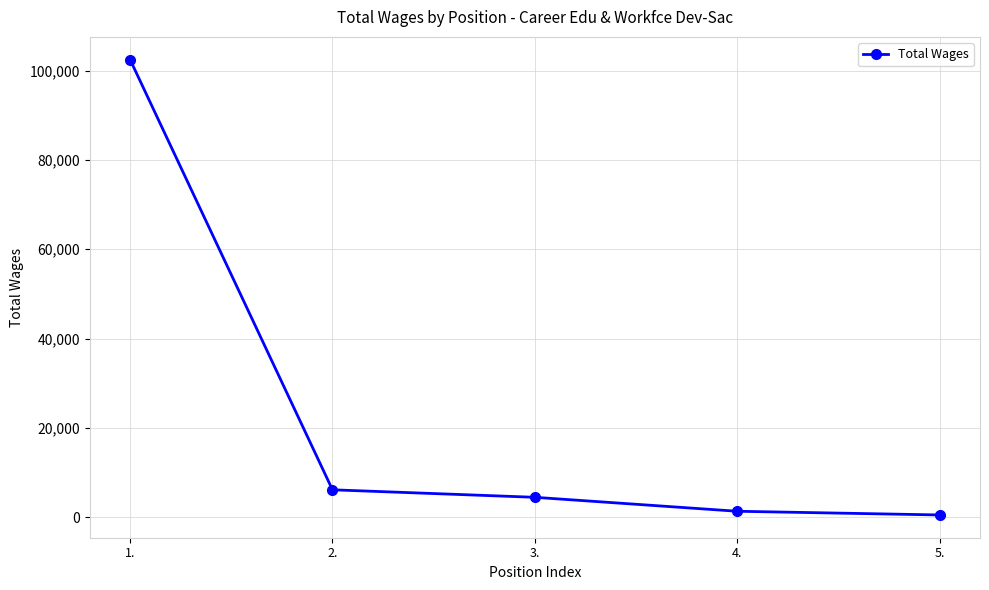

Reading right to left, transcribe all the data shown in this chart.

5.=521	4.=1349	3.=4474	2.=6152	1.=102434